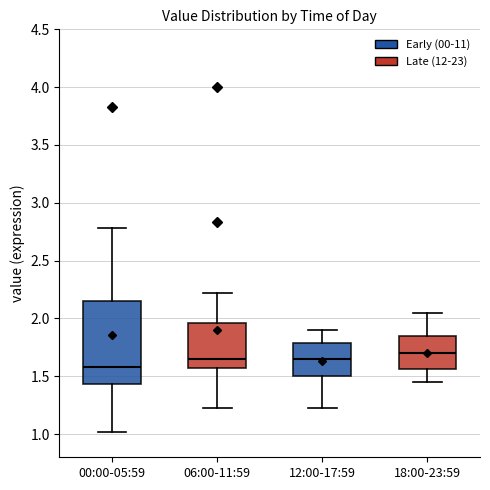

Where does the lower whisker of the box for 00:00-05:59 end on the y-axis? The values are not printed on the chart, so give them approximately, as read against the axis.

1.00